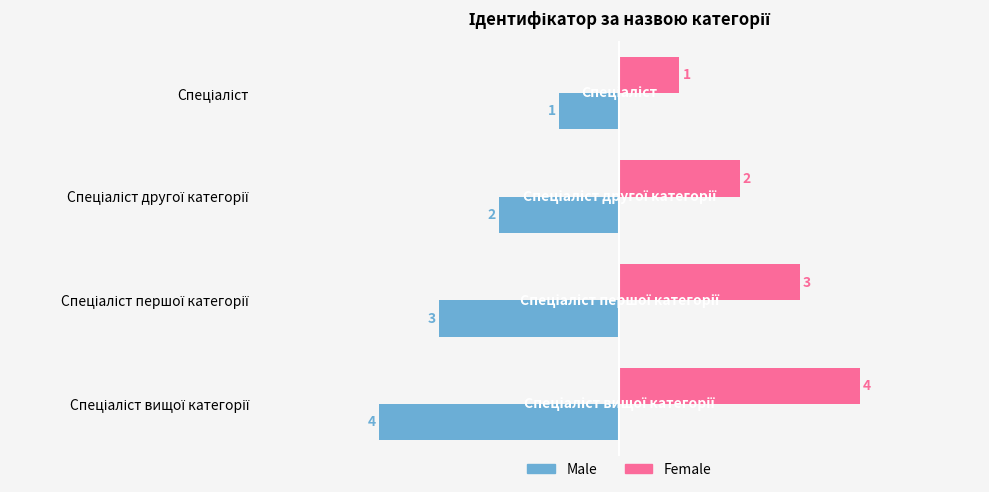

What is the maximum value shown in the chart?

4